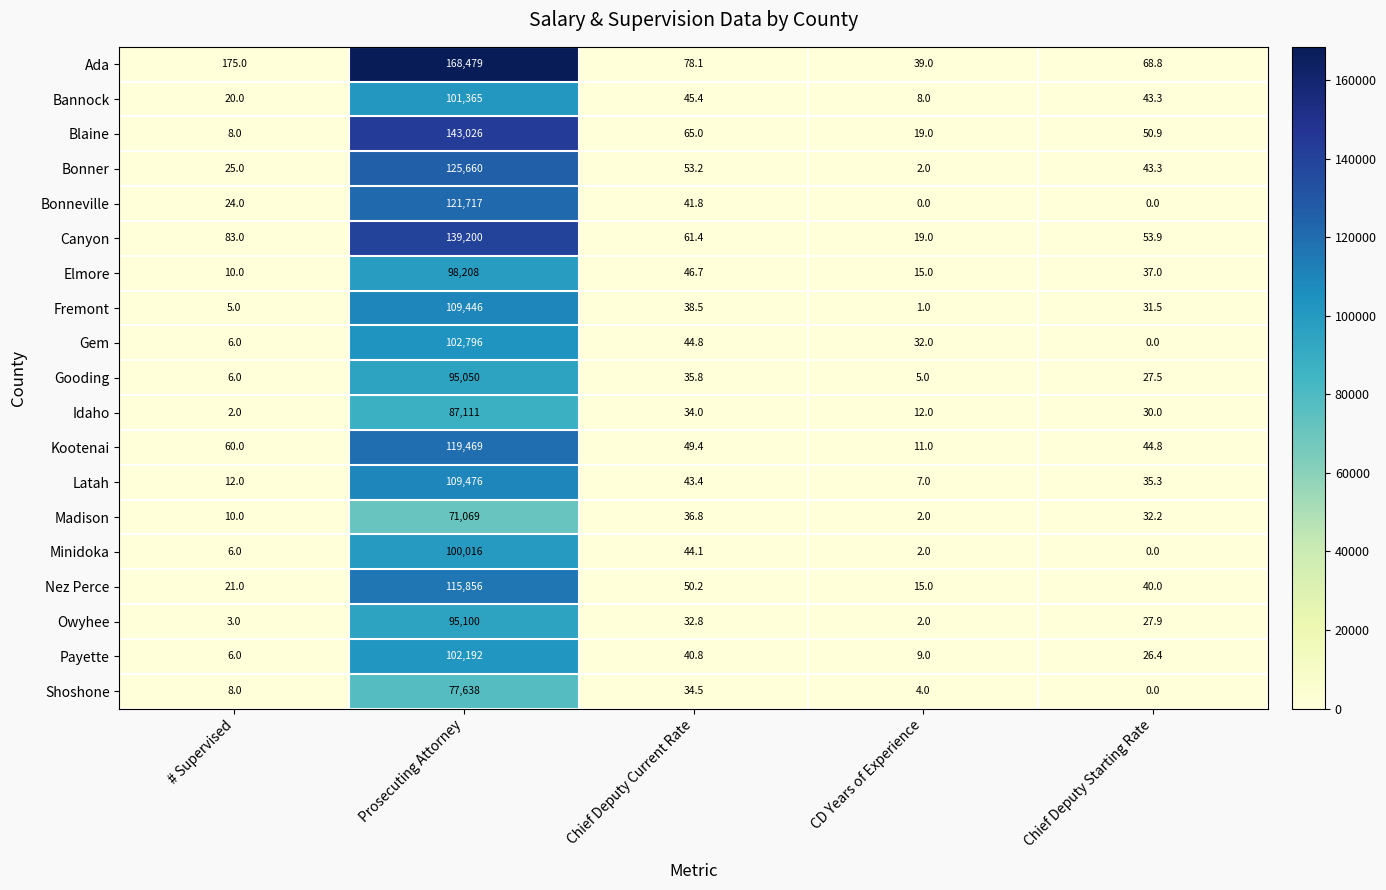

At how many categories does at least one series exceed 40705?

1